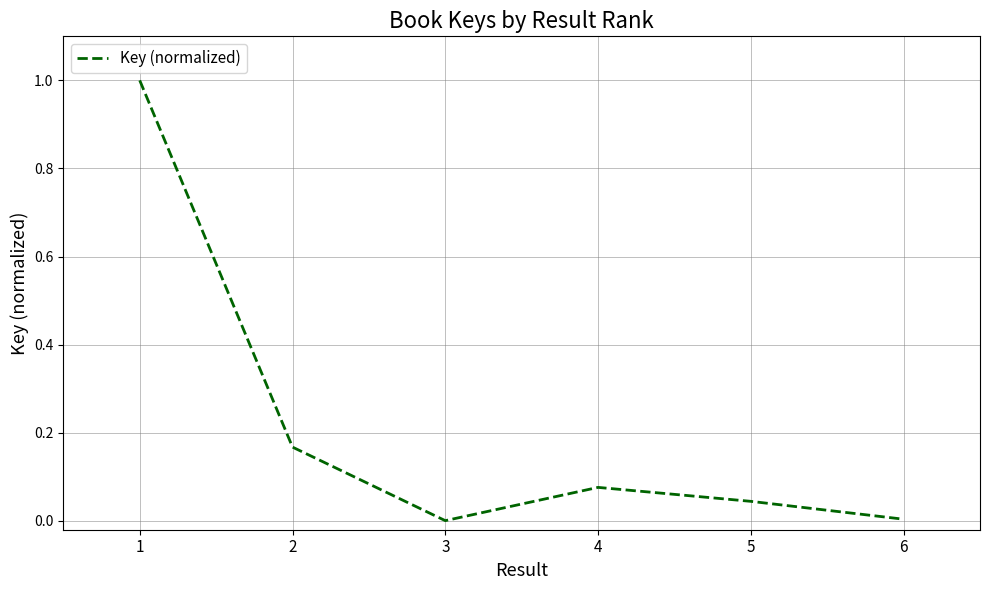

Count the number of data series in this chart.

1